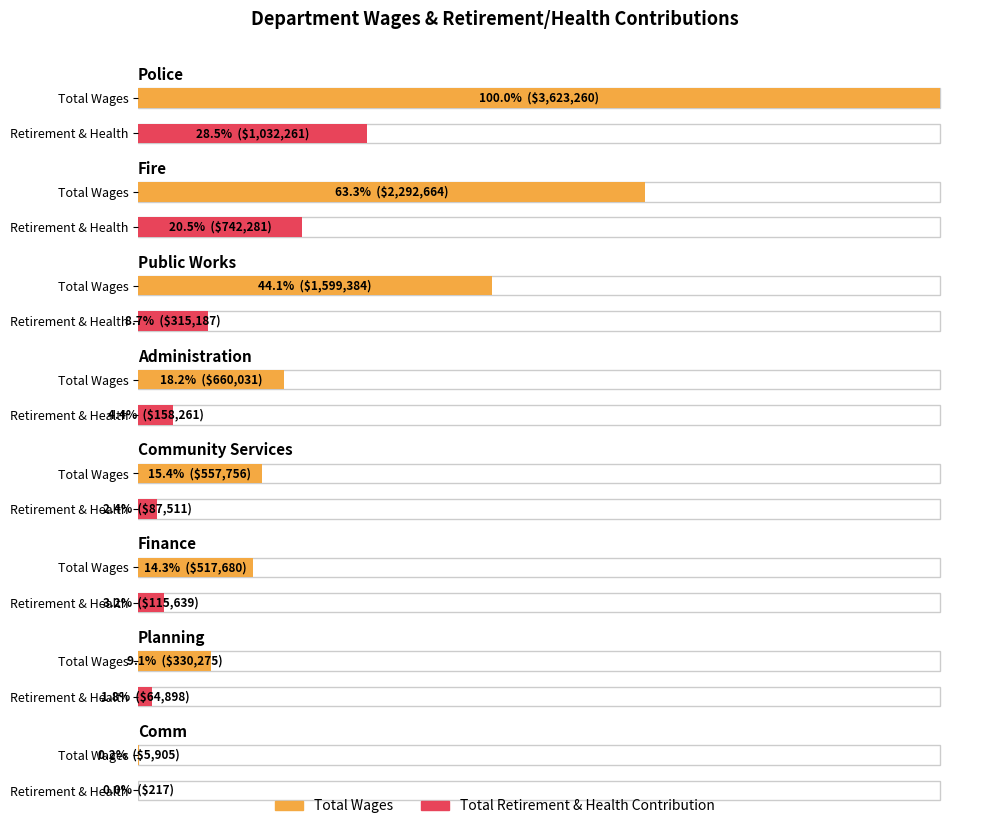

What is the total value across all series at Comm?

6122